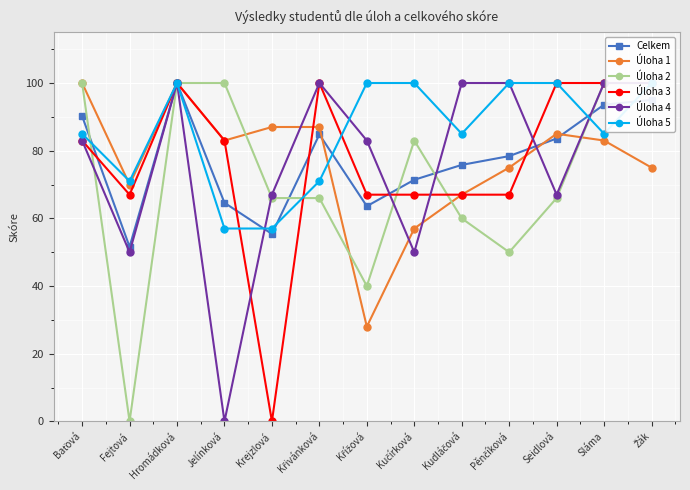

In Úloha 3, how many points are lower than both neighbors (excluding endpoints)?

2